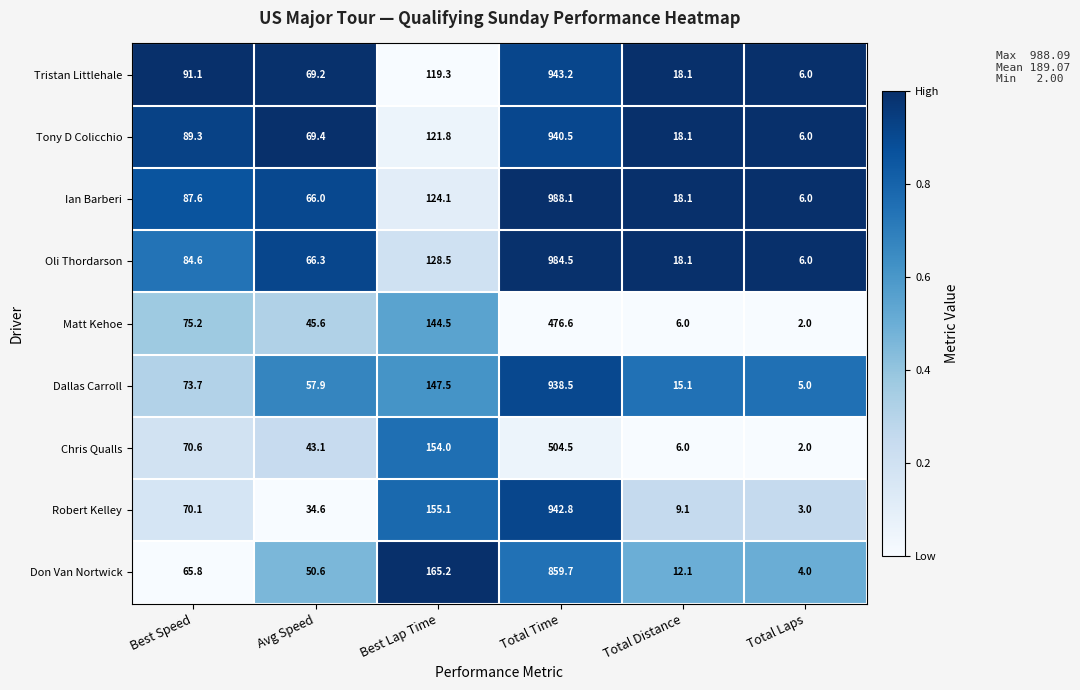

The Chris Qualls series shows 154.0 at Best Lap Time. True or false?

True